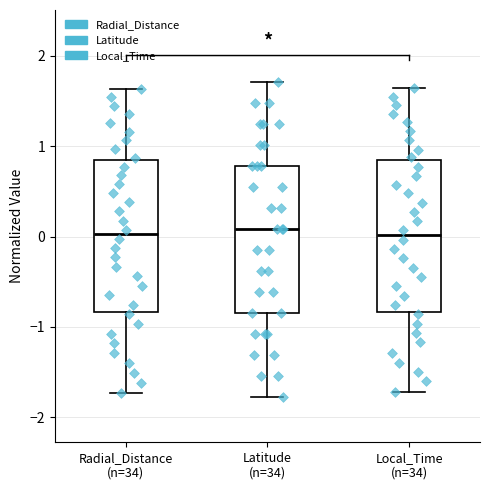

Reading left to right, transcribe this box plot: for each box, give where its median line is, the range the box spans, and where its two whiskers end, as read against the y-axis. The values are not printed on the chart, so give them approximately, as read against the axis.

Radial_Distance (n=34): median 0.0, box -0.8 to 0.8, whiskers -1.7 to 1.6
Latitude (n=34): median 0.1, box -0.8 to 0.8, whiskers -1.8 to 1.7
Local_Time (n=34): median 0.0, box -0.8 to 0.9, whiskers -1.7 to 1.6